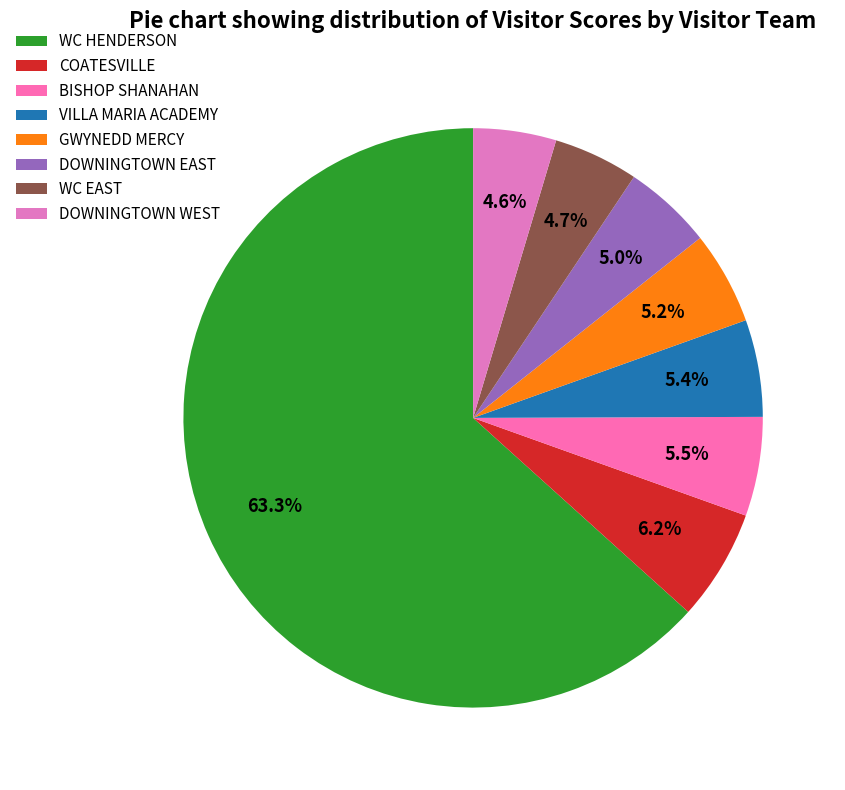

To the nearest percent, what is the average slice percentage?

12%